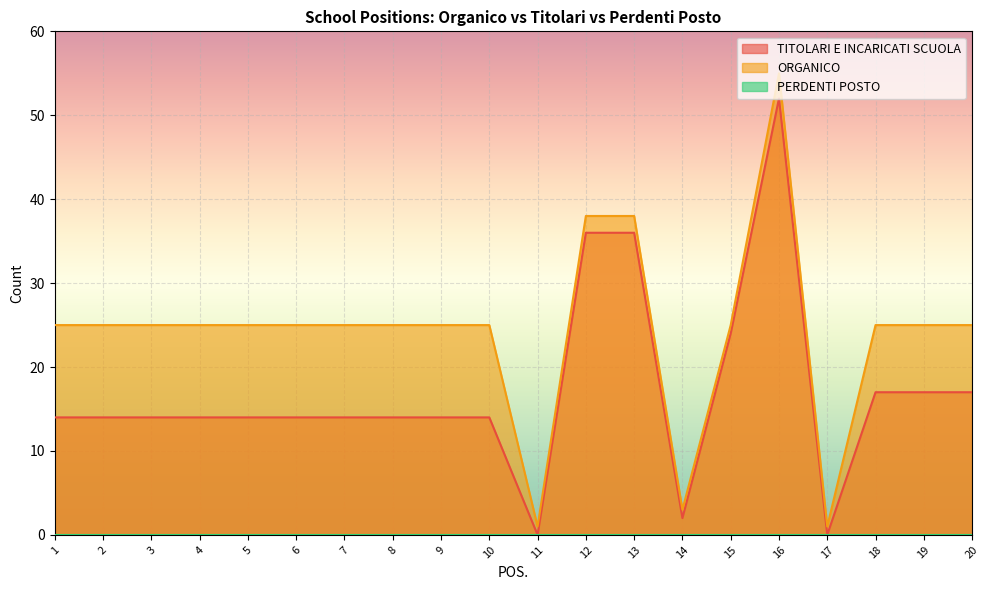

True or false: TITOLARI E INCARICATI SCUOLA and ORGANICO intersect in this chart.

False